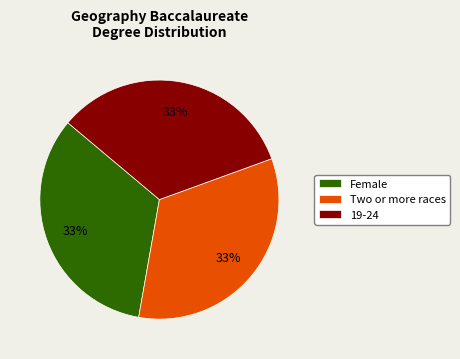

How many slices are in this pie chart?

3